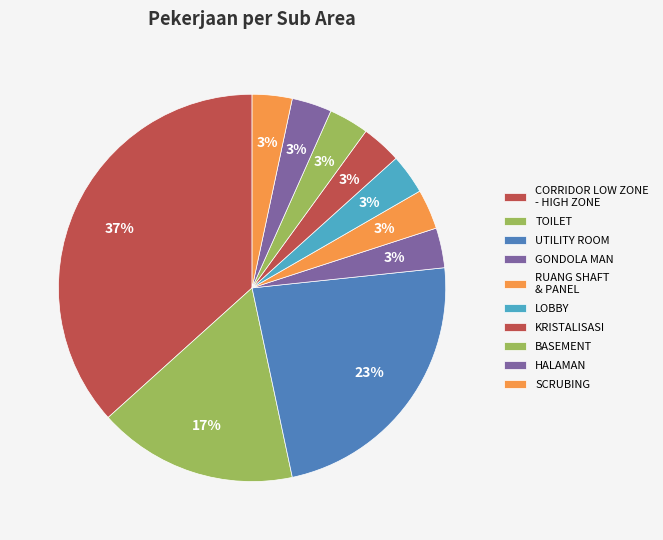

How many slices are in this pie chart?

10